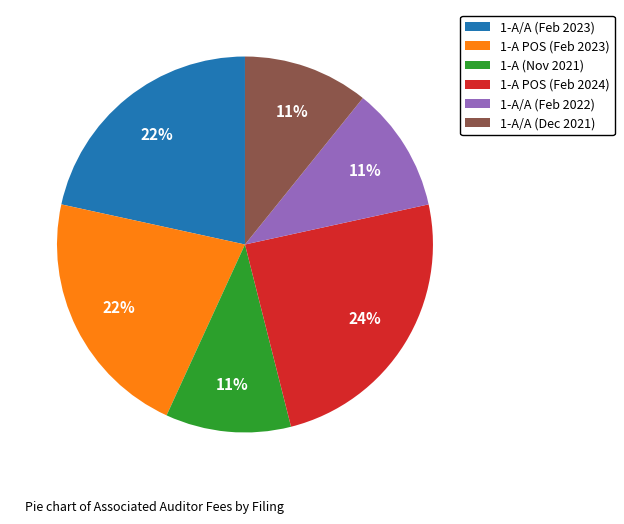

To the nearest percent, what is the average slice percentage?

17%